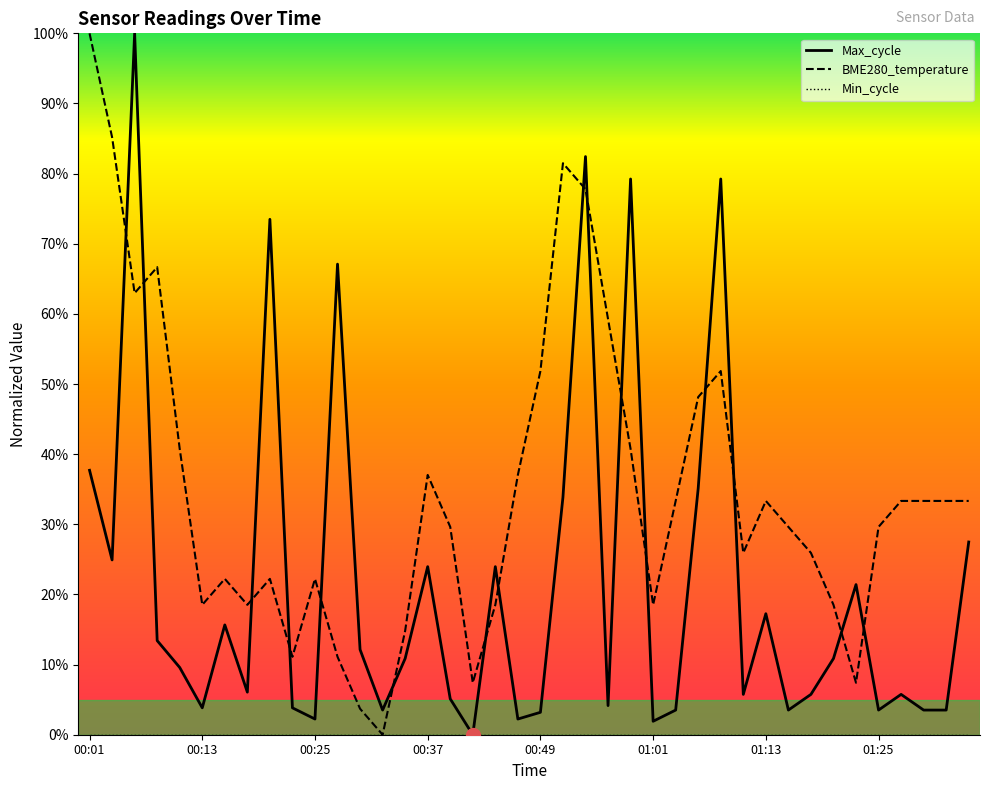

How many interior local peaks does the BME280_temperature series have?

8